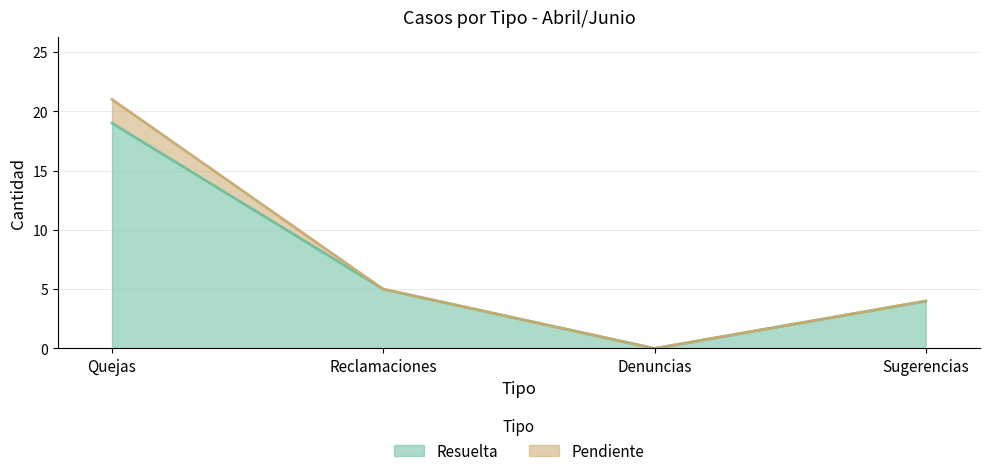

At which label does Resuelta reach its peak?

Quejas